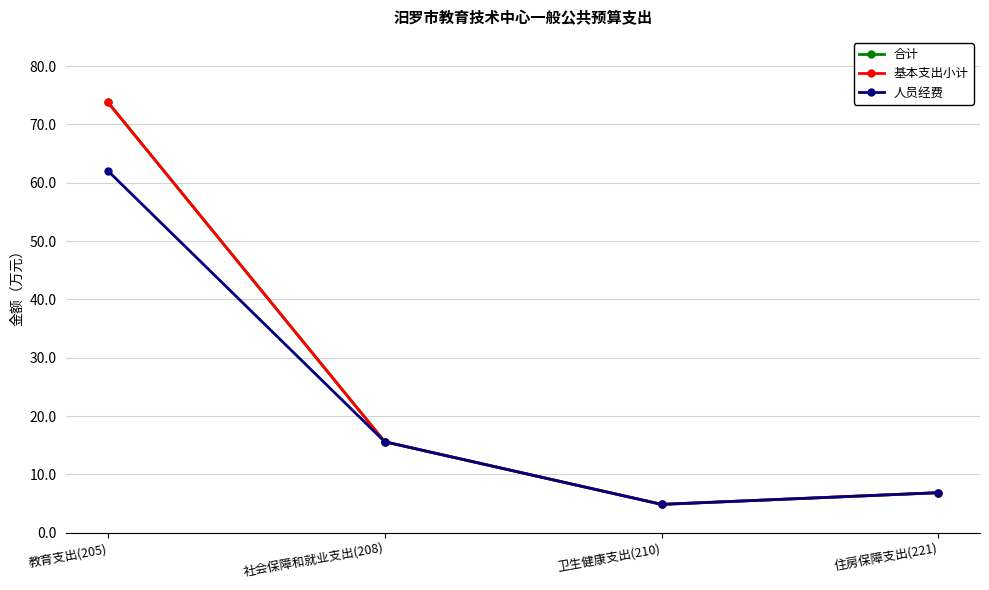

At 社会保障和就业支出(208), list the series in order from smallest to largest.

合计, 基本支出小计, 人员经费